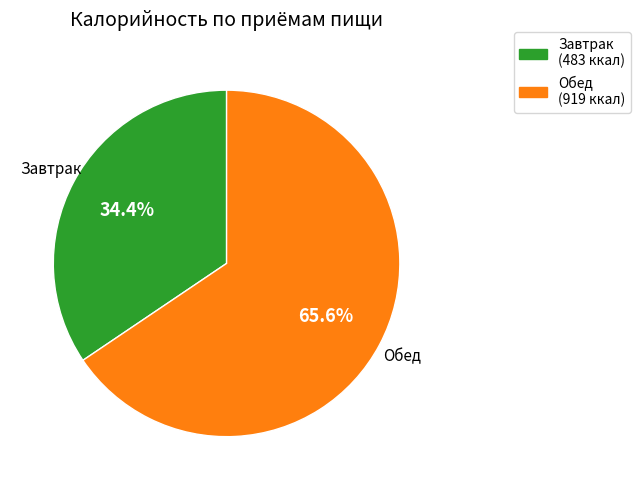

Is it true that Завтрак is 34% of the pie?

True